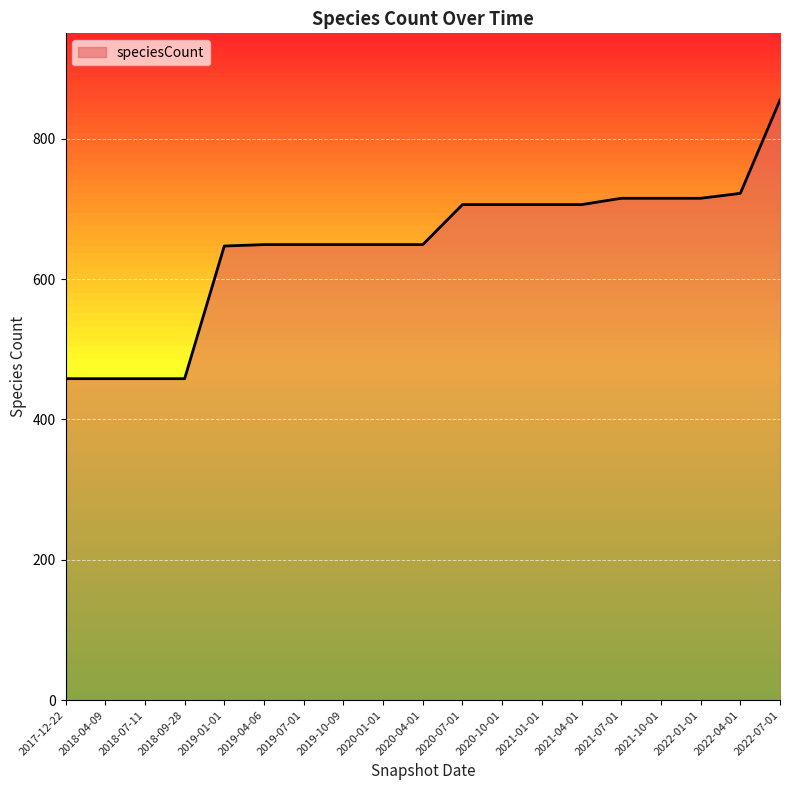

Approximately how many times larger is the value at 2019-07-01 compared to 2020-01-01?

1.0